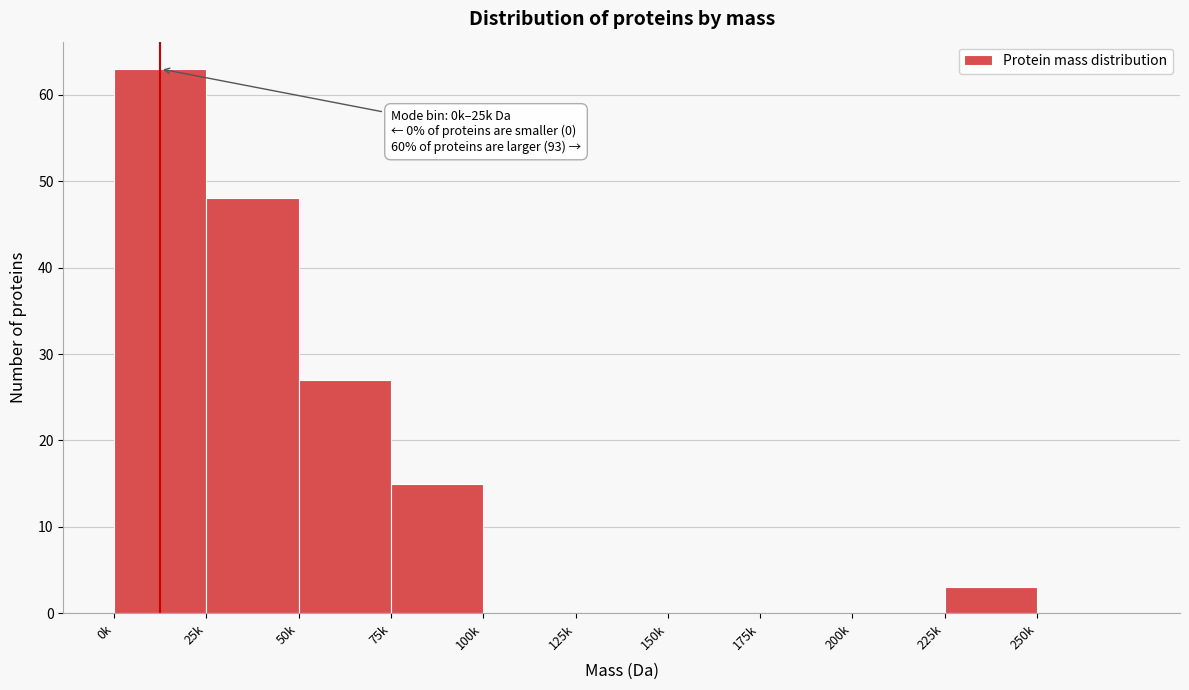

Reading right to left, extract all data points from this chart.

250k=0	225k=3	200k=0	175k=0	150k=0	125k=0	100k=0	75k=15	50k=27	25k=48	0k=63